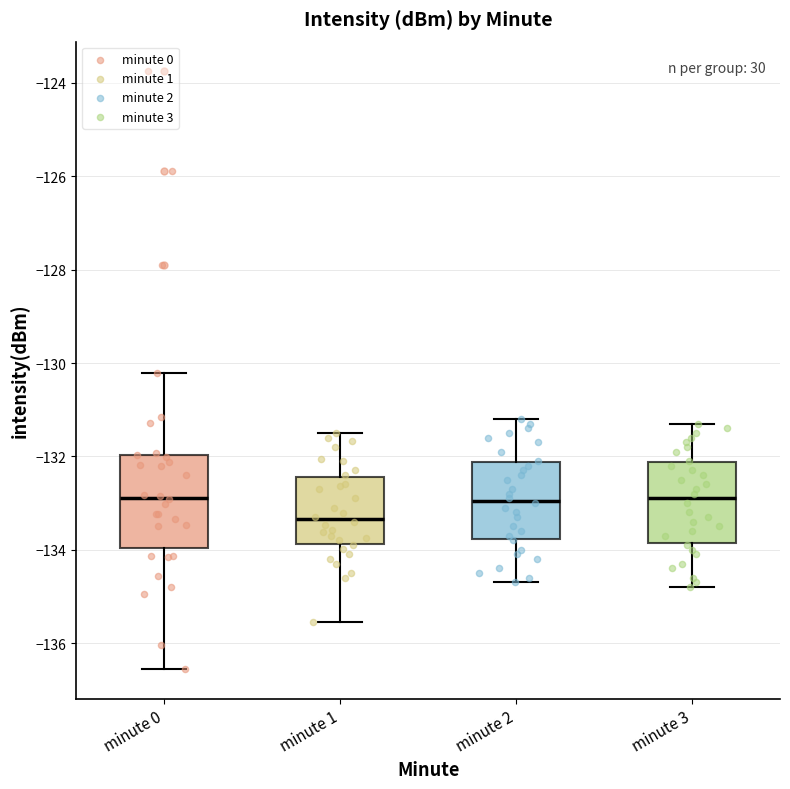

Reading left to right, read every box against the y-axis: the position of its median line, the range the box covers, and the ends of its whiskers. The values are not printed on the chart, so give them approximately, as read against the axis.

minute 0: median -132.8, box -134.0 to -132.0, whiskers -136.6 to -130.2
minute 1: median -133.4, box -133.8 to -132.4, whiskers -135.6 to -131.4
minute 2: median -133.0, box -133.8 to -132.2, whiskers -134.6 to -131.2
minute 3: median -132.8, box -133.8 to -132.2, whiskers -134.8 to -131.2